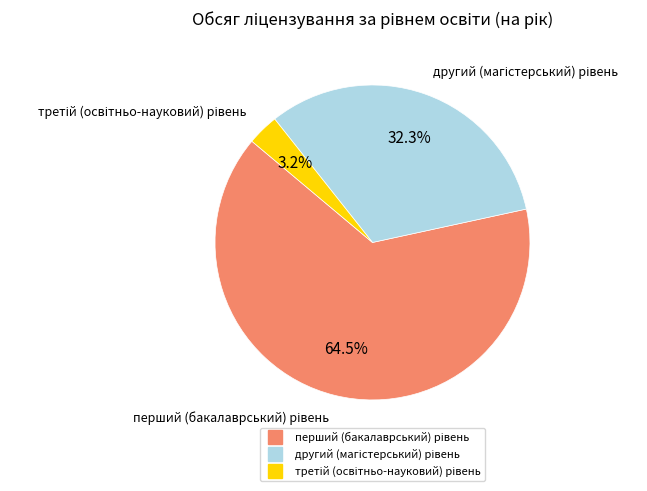

Does any single category account for the majority?

Yes